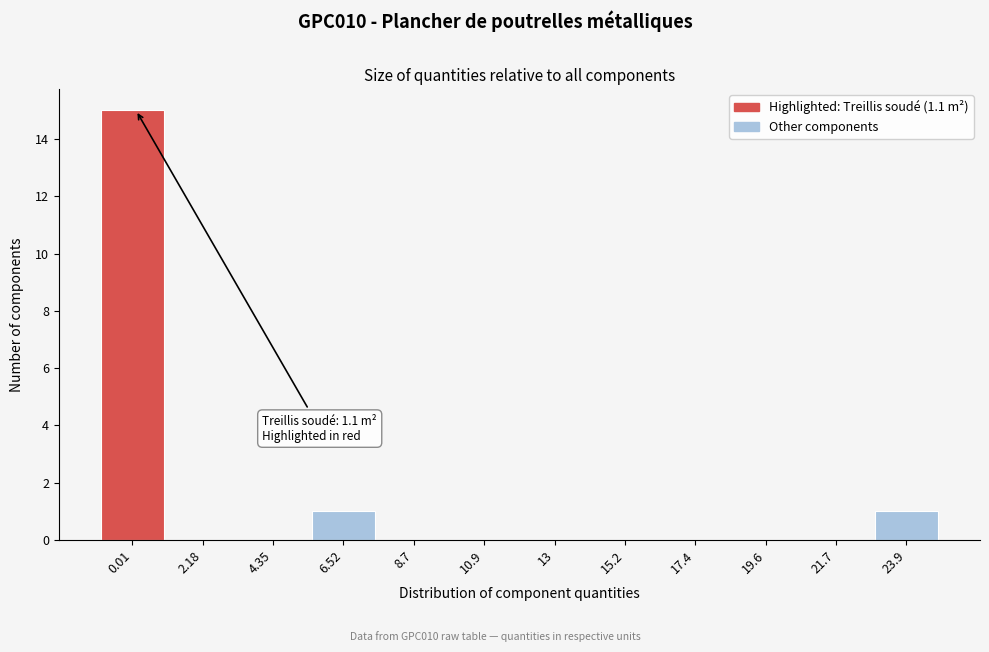

Reading left to right, what are all the values shown in this chart?

0.01=15	2.18=0	4.35=0	6.52=1	8.7=0	10.9=0	13=0	15.2=0	17.4=0	19.6=0	21.7=0	23.9=1